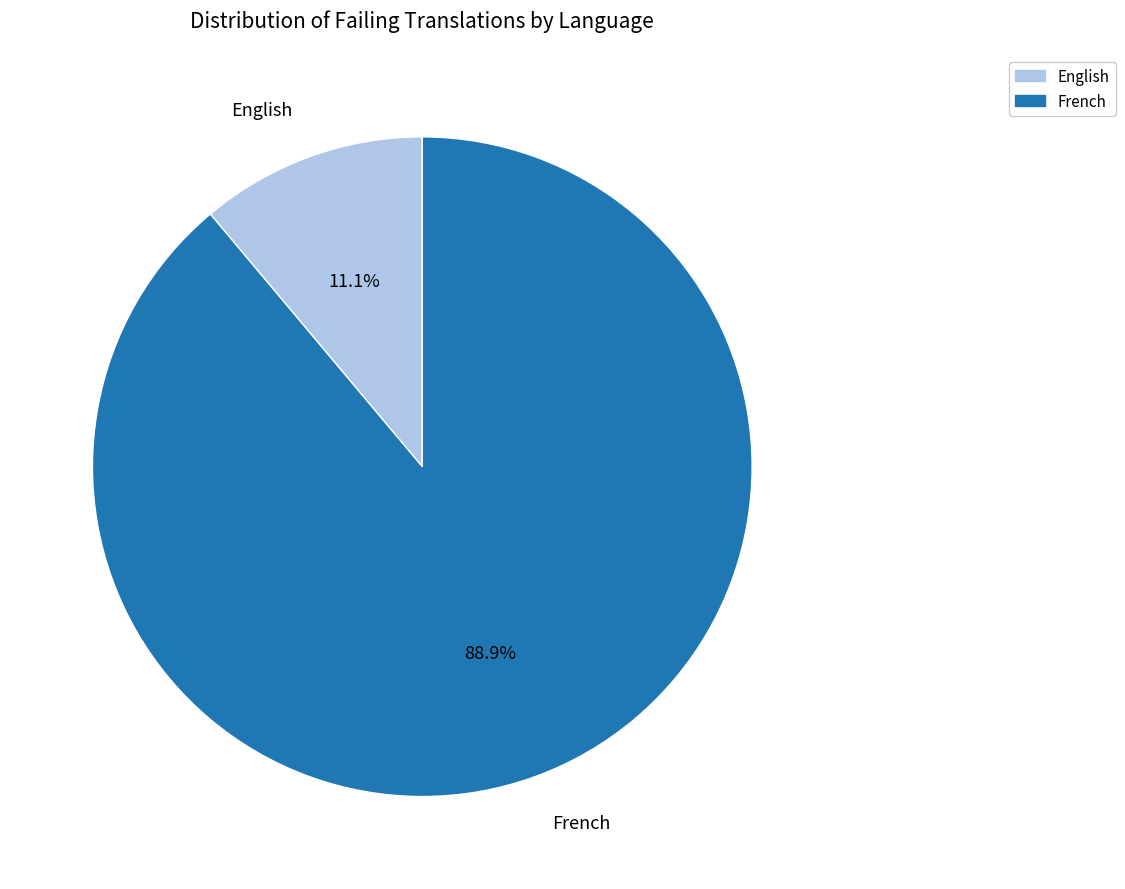

What is the smallest slice in the pie chart?

English